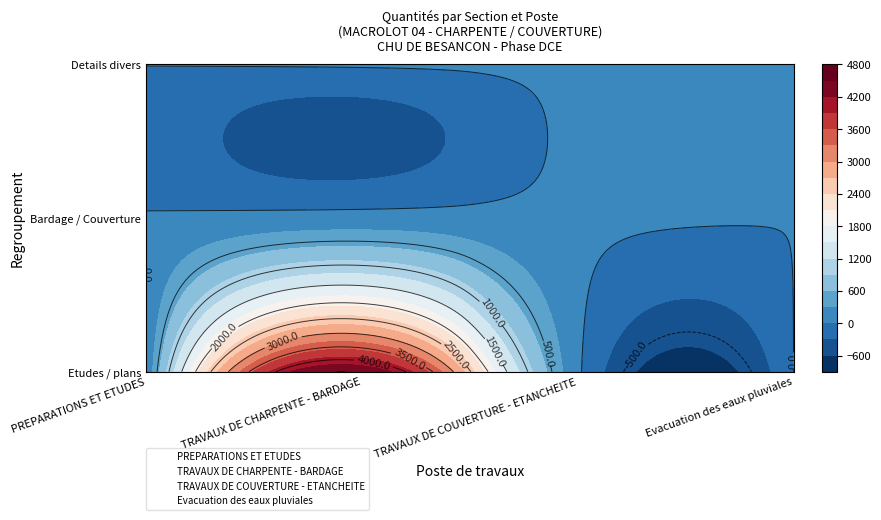

How many data points does each series have?

3